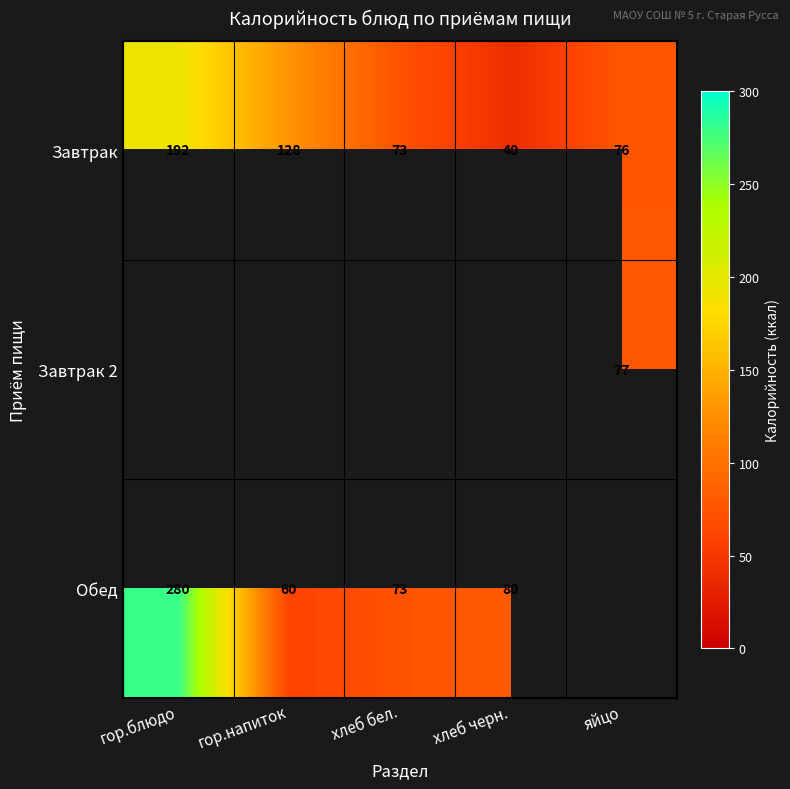

Is it true that Завтрак equals 184 at гор.напиток?

False